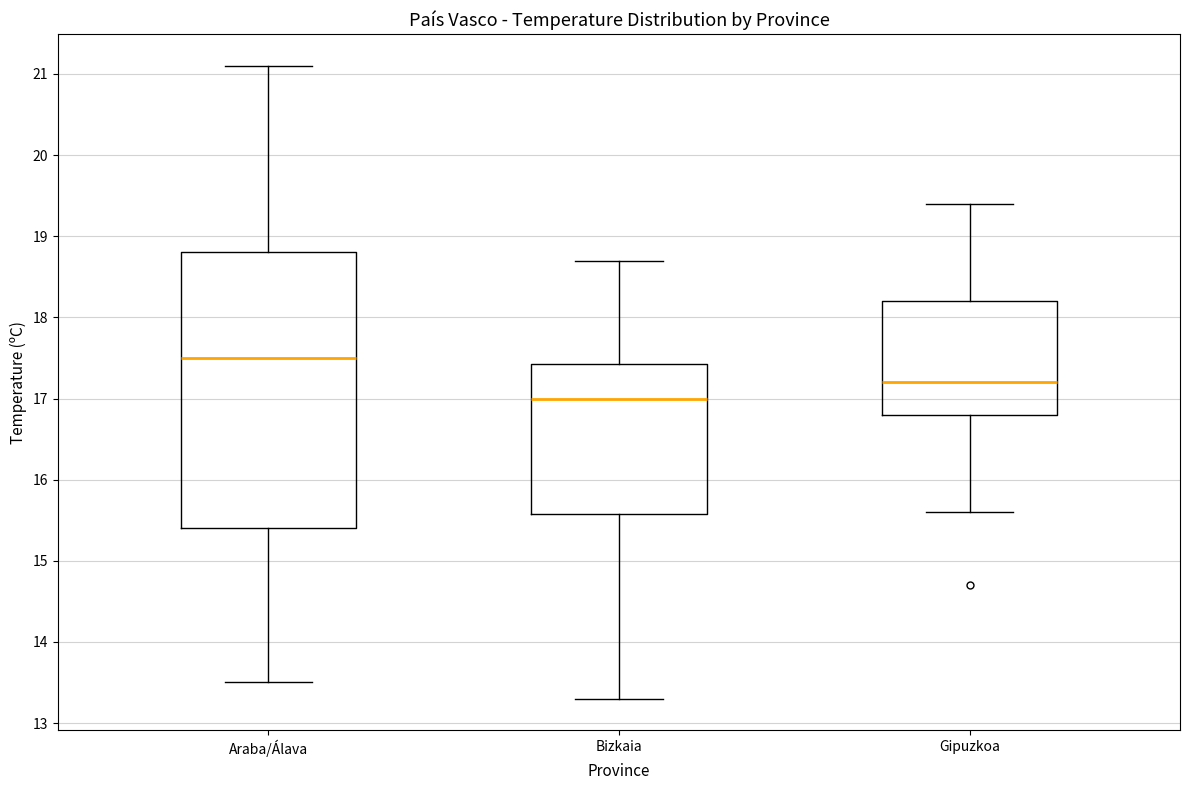

Where is the lower edge of the box for Bizkaia on the y-axis? The values are not printed on the chart, so give them approximately, as read against the axis.

15.6